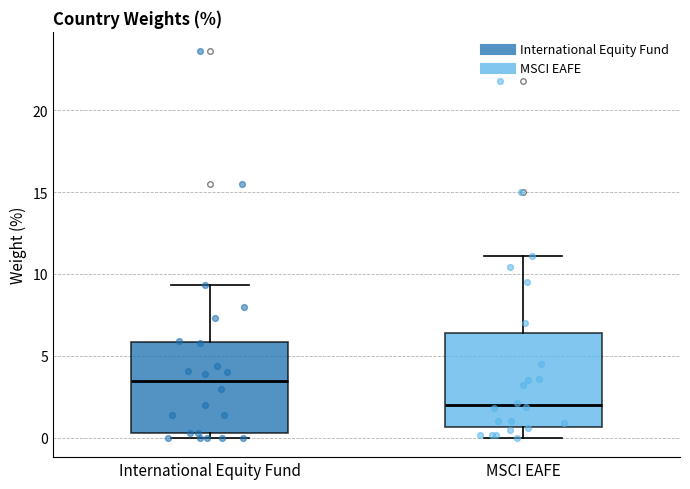

Which box's median line is the lowest?

MSCI EAFE